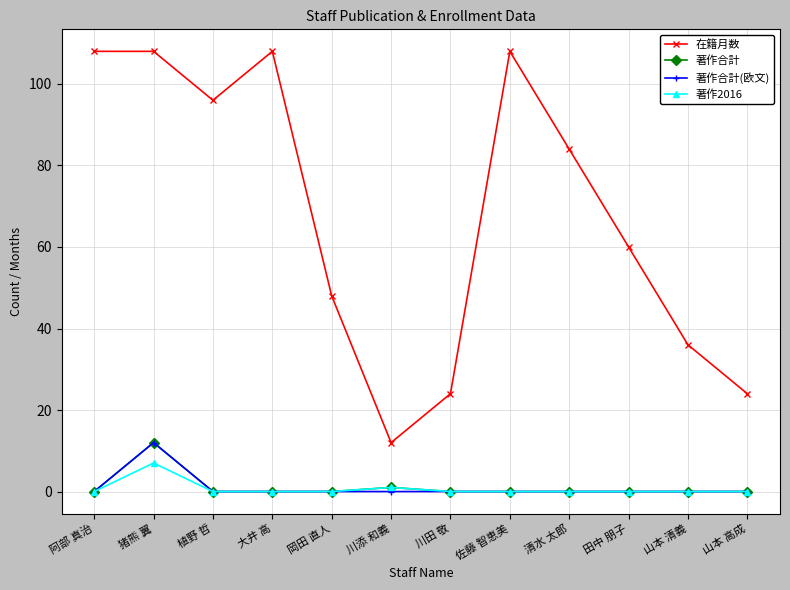

What is the average value of the 著作合計 series?

1